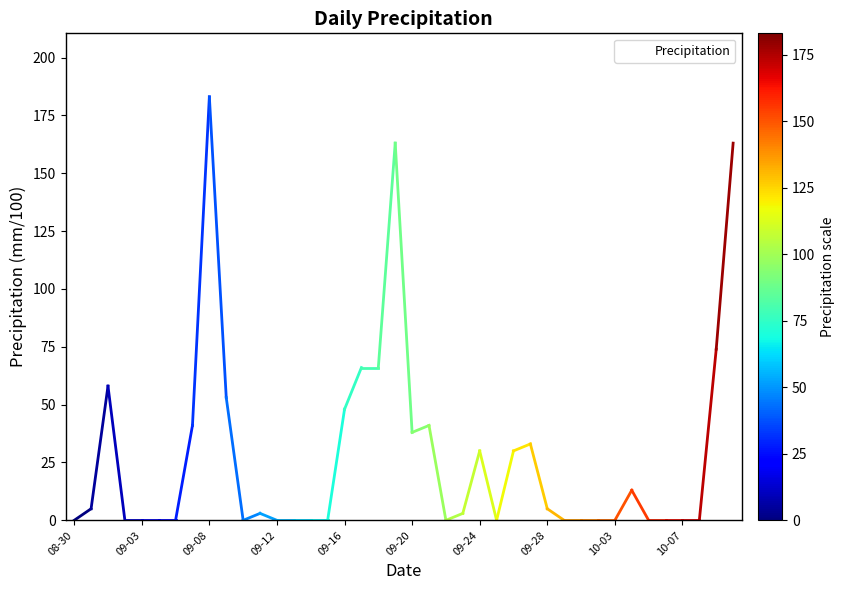

Where is the first local minimum?

10